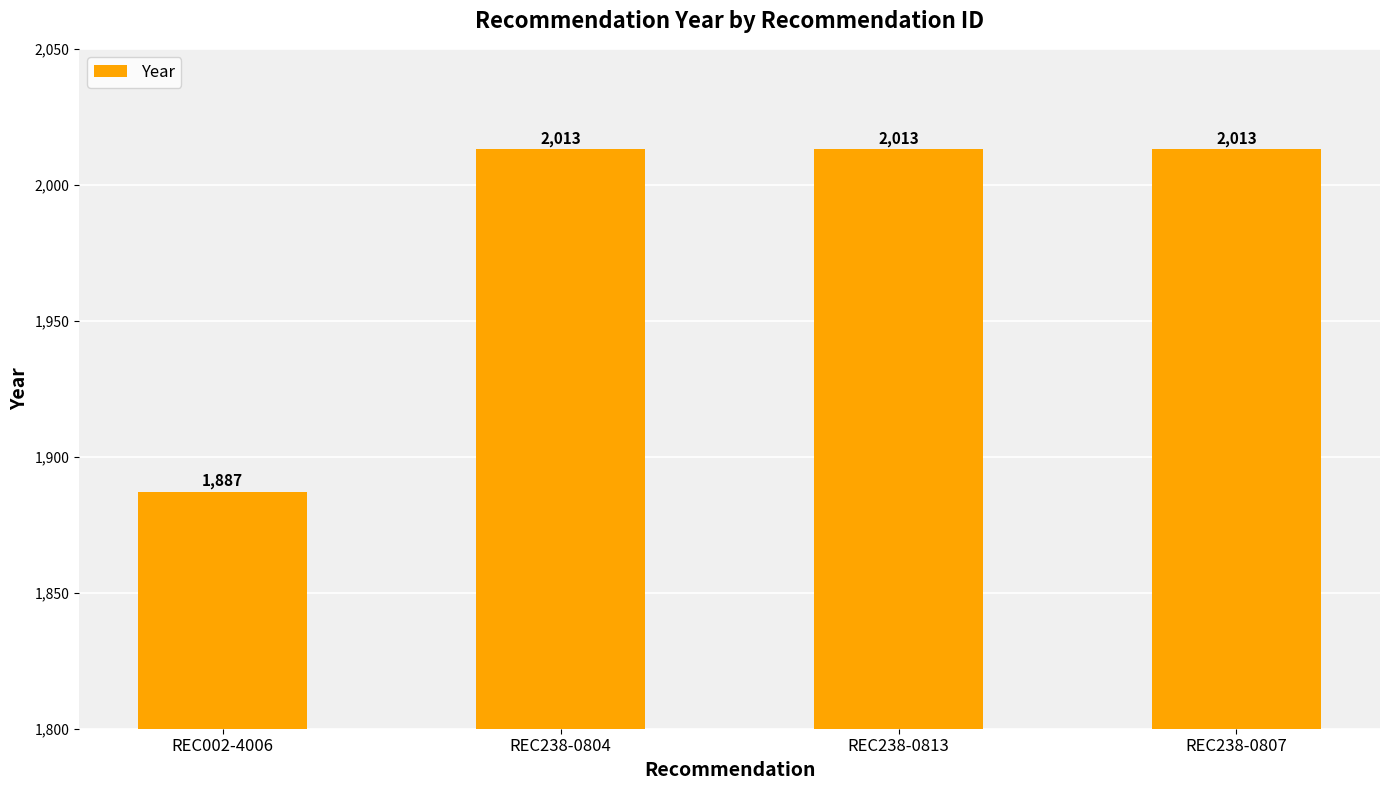

Count the number of data series in this chart.

1